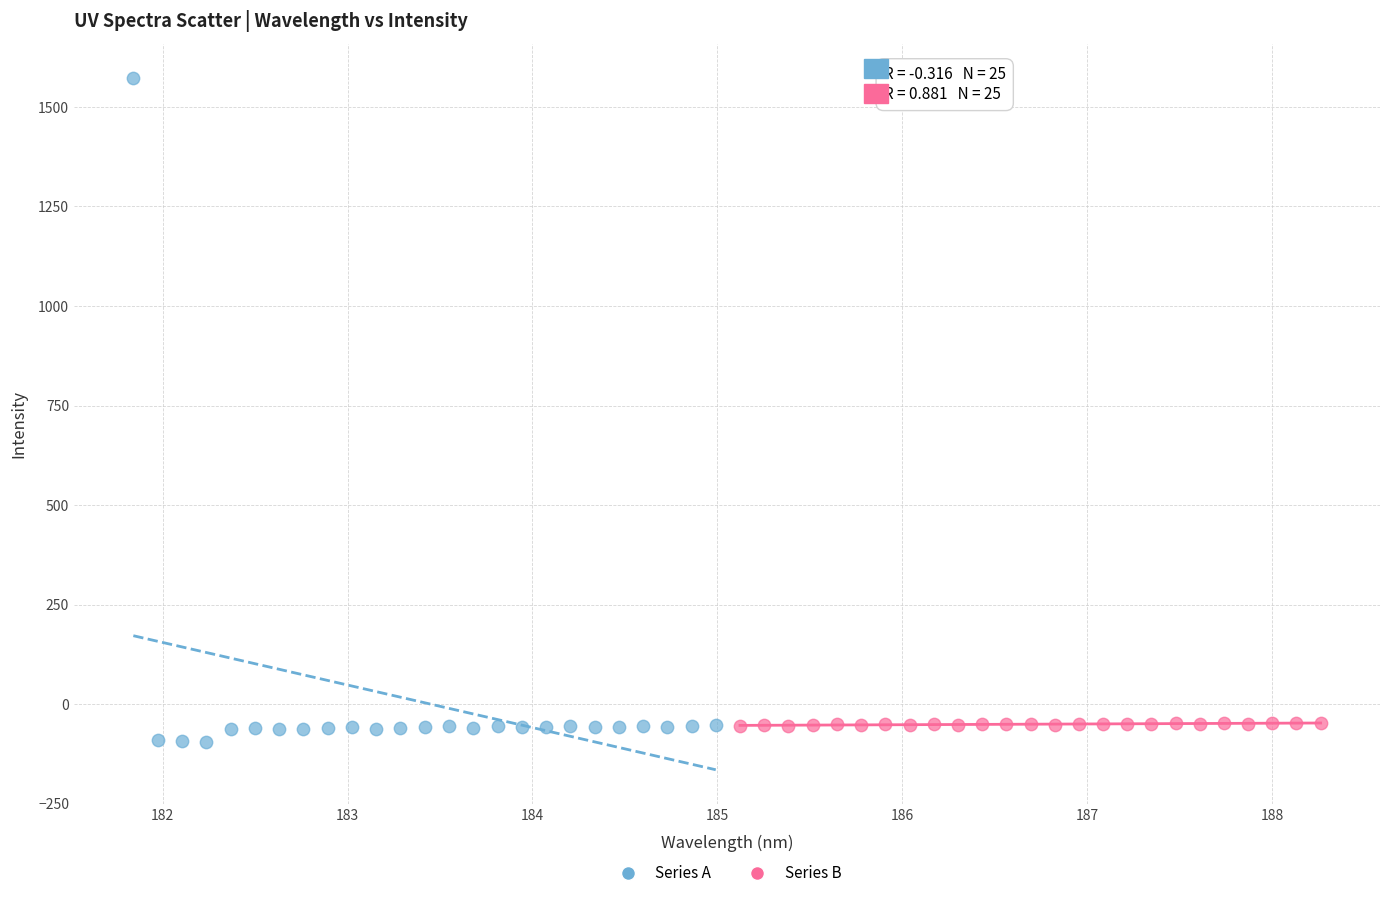

Which series contains the highest Y value?

Series A